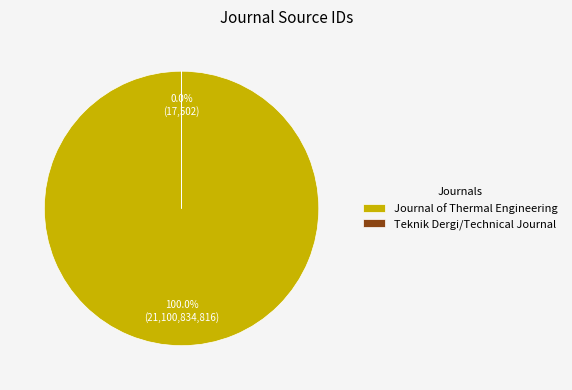

Which category has the smallest portion of the pie?

Teknik Dergi/Technical Journal